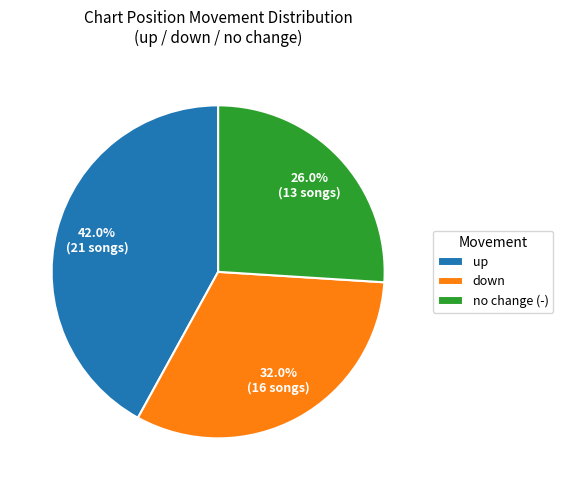

Is there any slice that represents more than half of the pie?

No